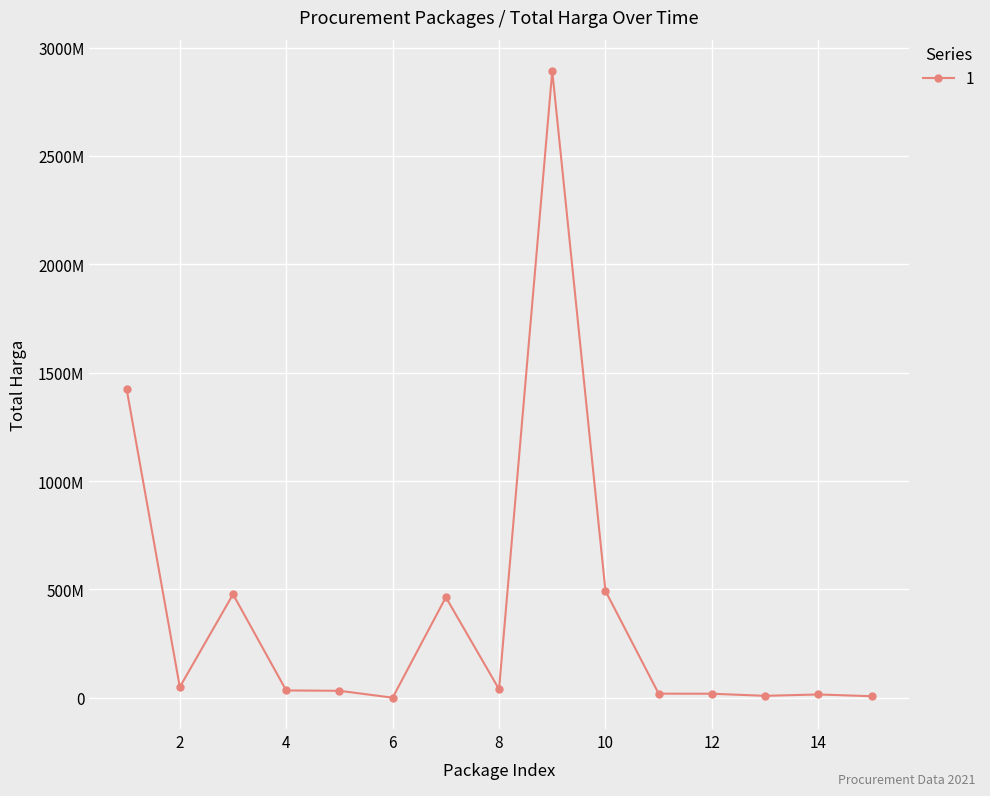

What is the smallest value displayed?

577875